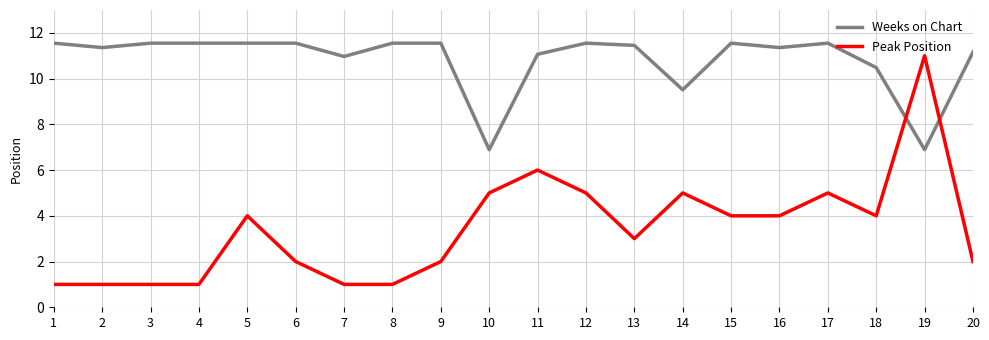

Reading left to right, transcribe all the data shown in this chart.

Weeks on Chart: 1=11.6	2=11.4	3=11.6	4=11.6	5=11.6	6=11.6	7=11.0	8=11.6	9=11.6	10=6.9	11=11.1	12=11.6	13=11.5	14=9.5	15=11.6	16=11.4	17=11.6	18=10.5	19=6.9	20=11.2
Peak Position: 1=1.0	2=1.0	3=1.0	4=1.0	5=4.0	6=2.0	7=1.0	8=1.0	9=2.0	10=5.0	11=6.0	12=5.0	13=3.0	14=5.0	15=4.0	16=4.0	17=5.0	18=4.0	19=11.0	20=2.0